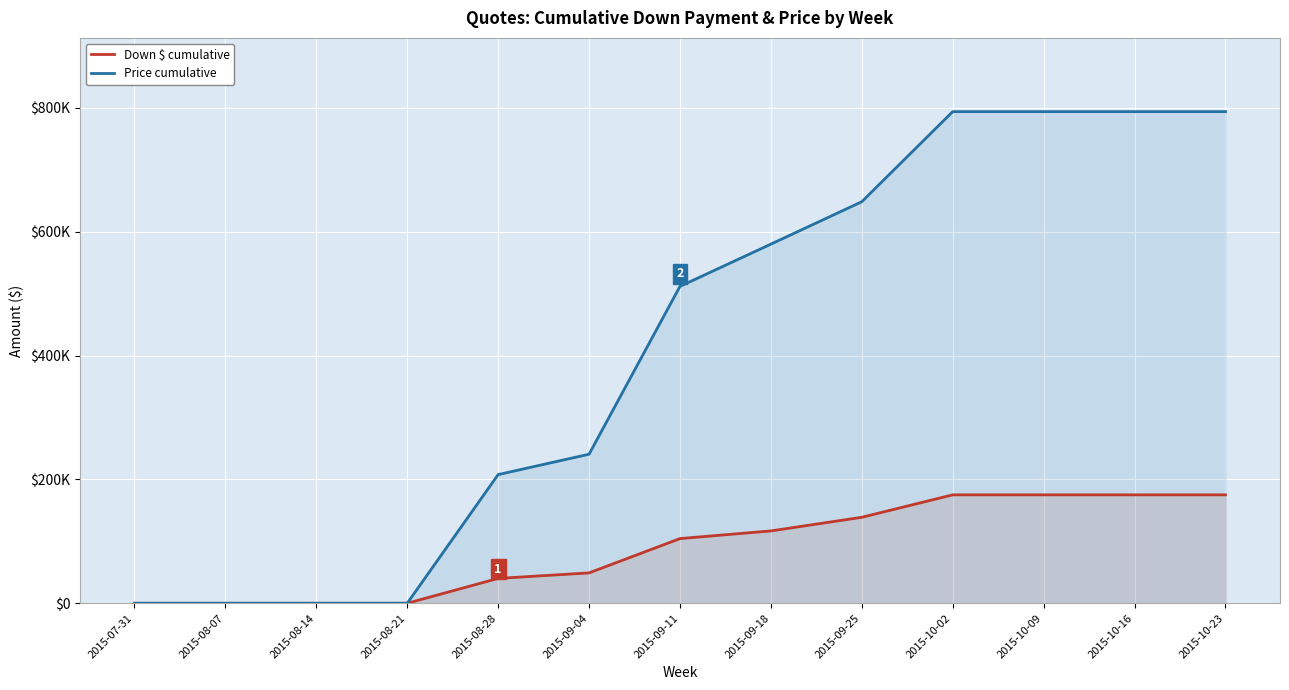

Is it true that Down $ cumulative equals 121365 at 2015-10-23?

False